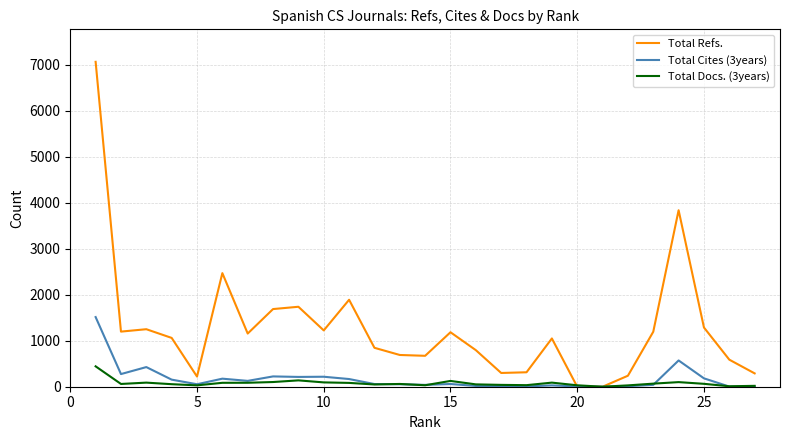

How many distinct data groups are displayed?

3